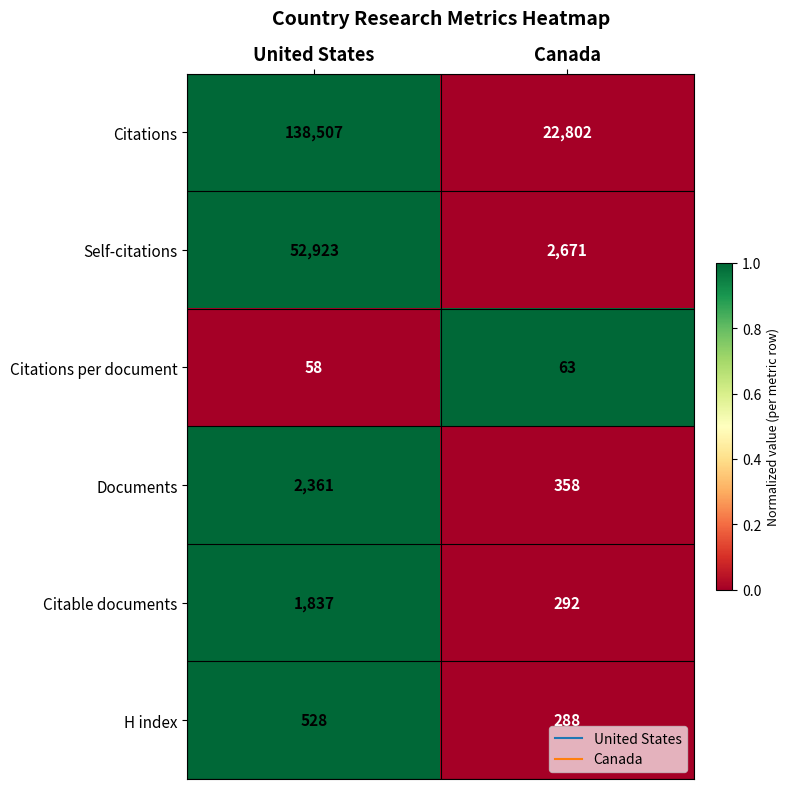

Rank the series by their maximum value, from highest to lowest.

Citations, Self-citations, Documents, Citable documents, H index, Citations per document